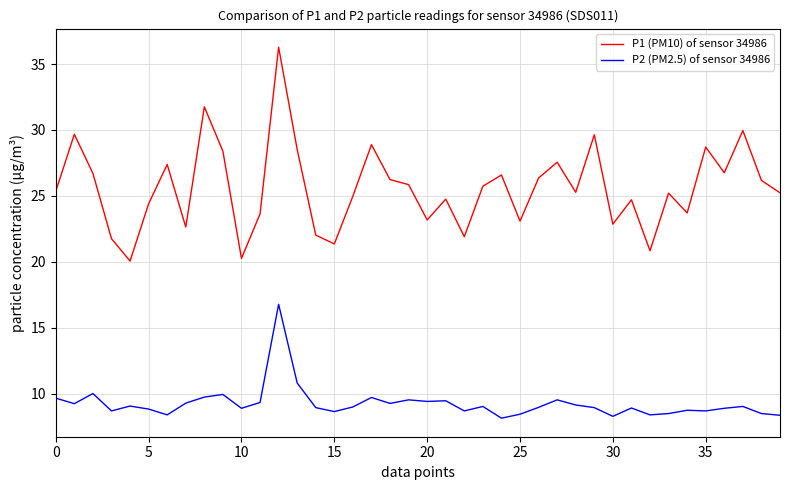

True or false: P1 (PM10) of sensor 34986 and P2 (PM2.5) of sensor 34986 cross at least once.

False